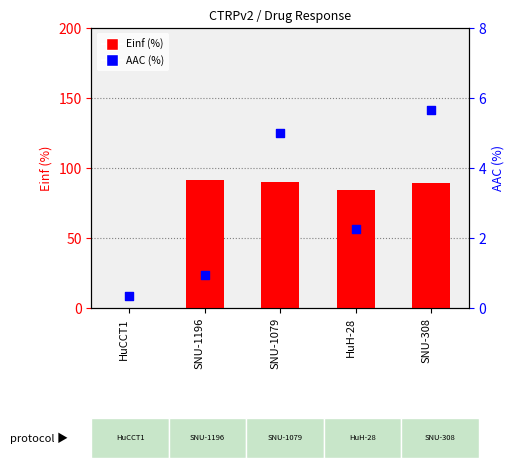

Which series reaches the minimum Y coordinate?

Einf (%)